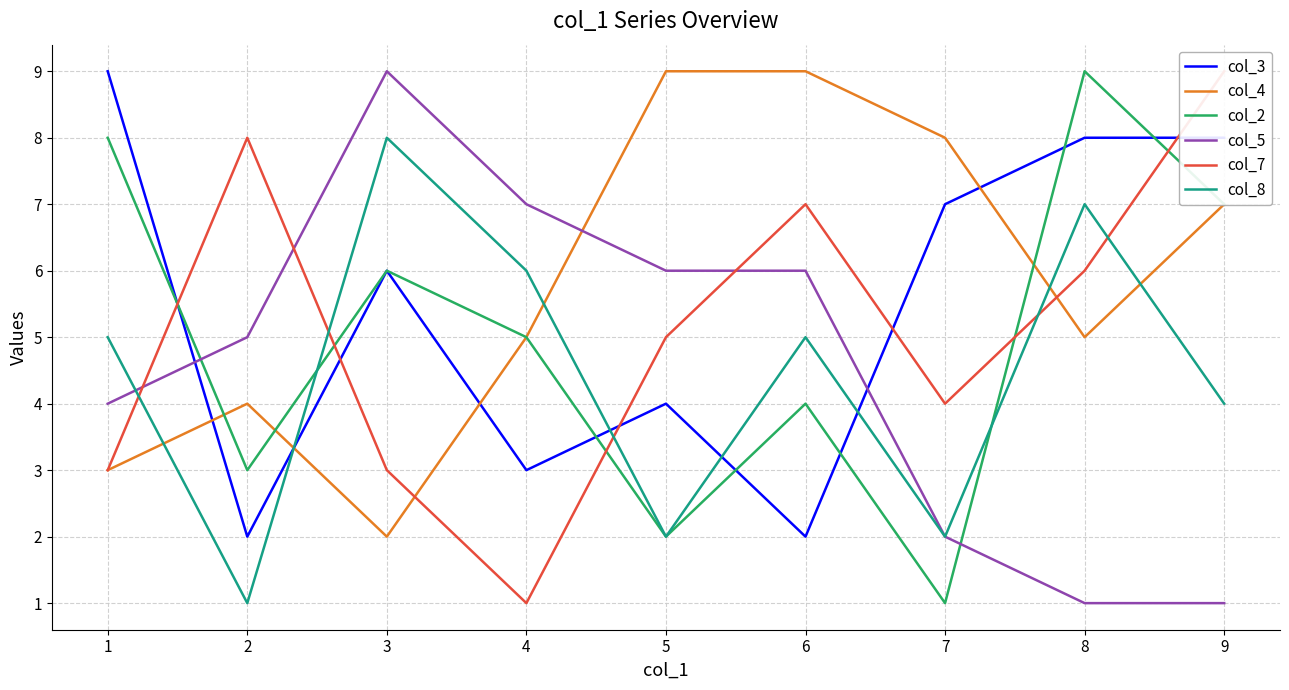

Reading left to right, transcribe all the data shown in this chart.

col_3: 9	2	6	3	4	2	7	8	8
col_4: 3	4	2	5	9	9	8	5	7
col_2: 8	3	6	5	2	4	1	9	7
col_5: 4	5	9	7	6	6	2	1	1
col_7: 3	8	3	1	5	7	4	6	9
col_8: 5	1	8	6	2	5	2	7	4